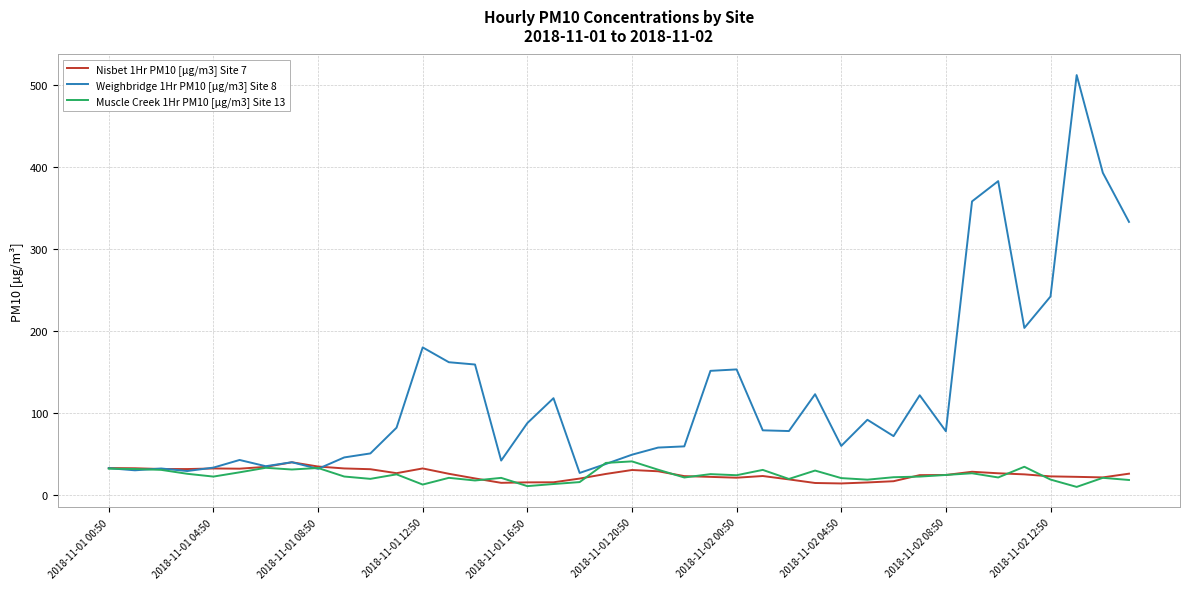

Which series has the largest total across all categories?

Weighbridge 1Hr PM10 [µg/m3] Site 8